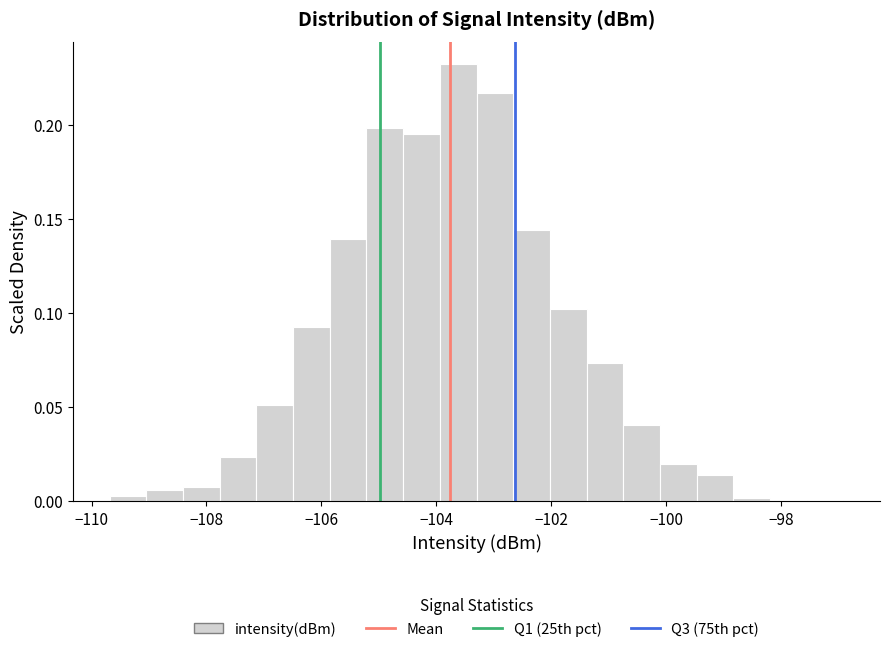

Read against the x-axis, roughly where is the centre of the tallest bar?

-103.6